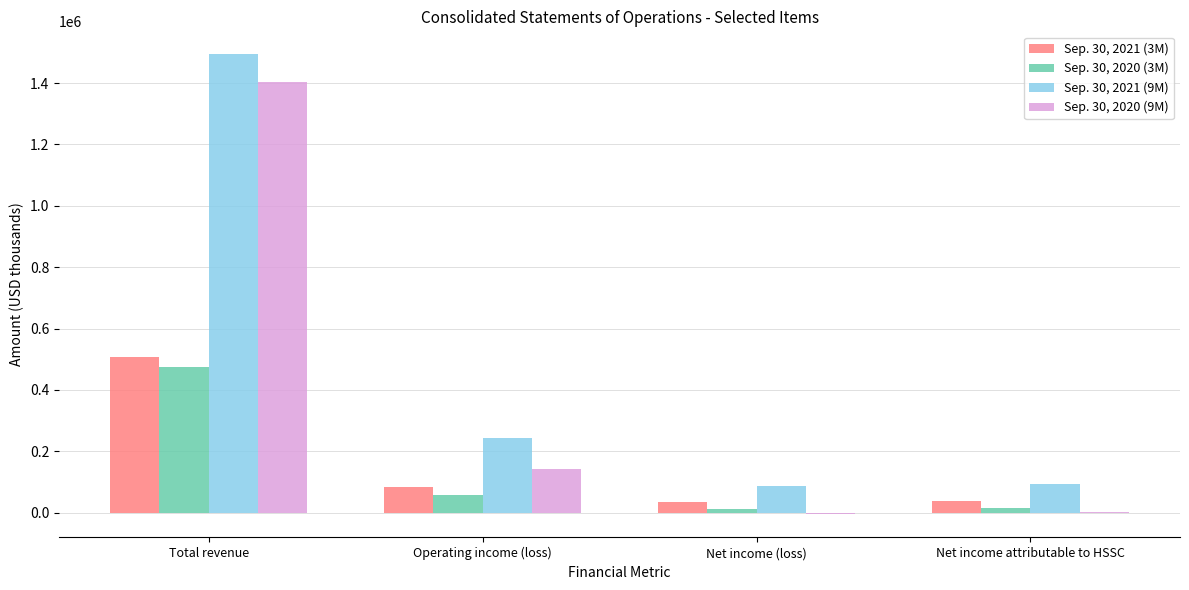

Is the value of Sep. 30, 2020 (3M) at Total revenue greater than the value of Sep. 30, 2020 (9M) at Total revenue?

No